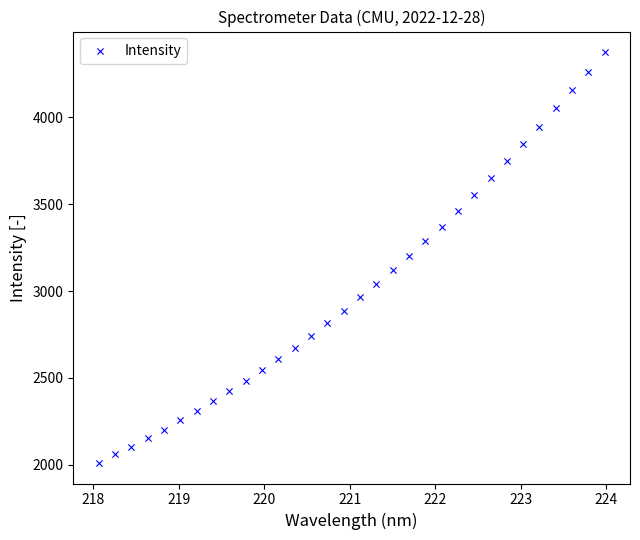

What is the range of Y values (max minus min)?

2362.1